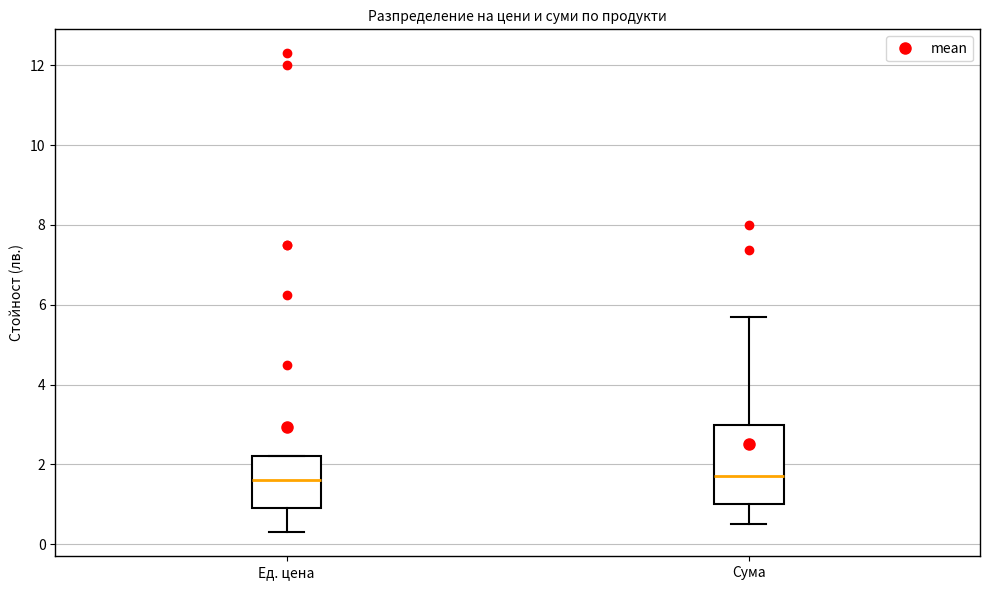

Where does the median line of the box for Ед. цена sit on the y-axis? The values are not printed on the chart, so give them approximately, as read against the axis.

1.6